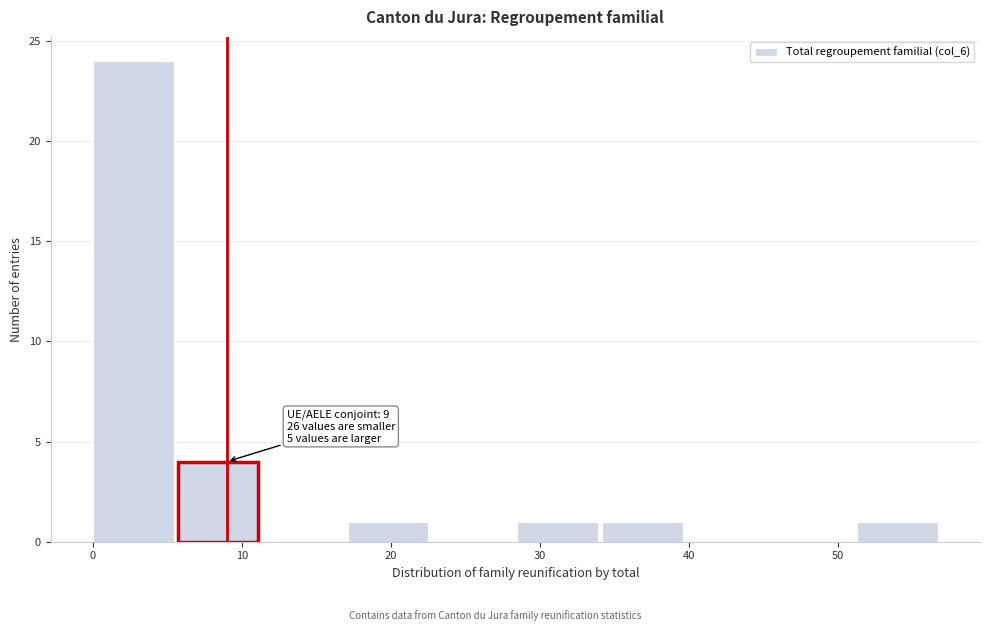

Which range on the x-axis has the tallest bar?

0.0 to 5.7